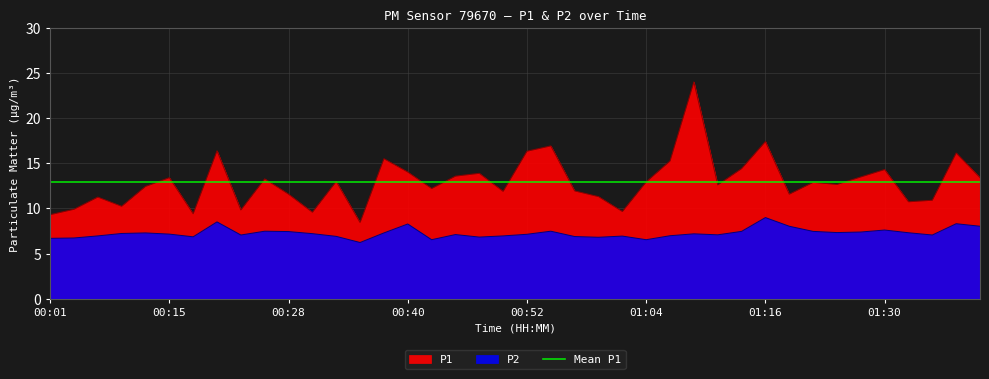

Is the value of P1 at 00:49 greater than the value of P2 at 00:45?

Yes